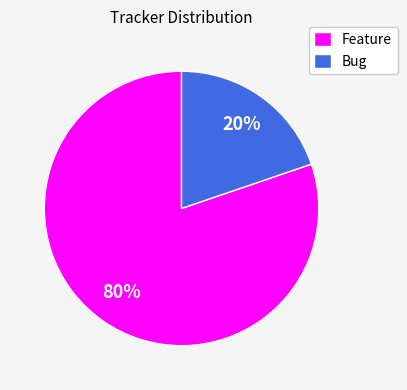

Count the number of slices in the pie.

2